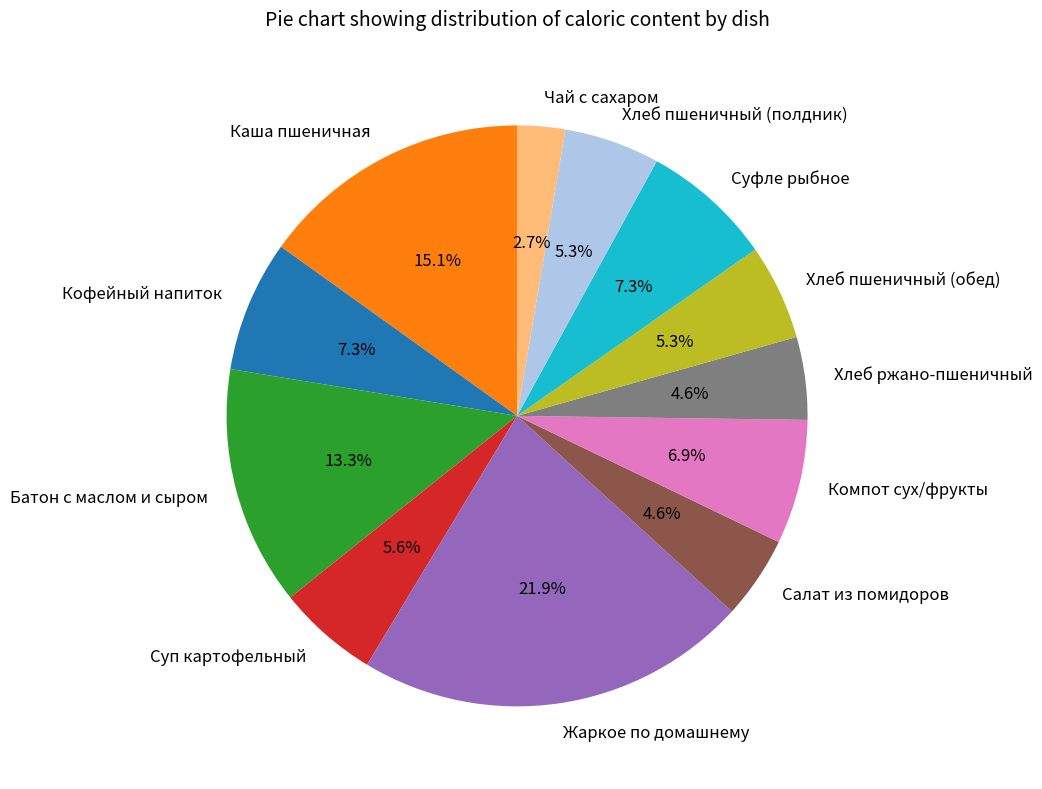

True or false: Суфле рыбное accounts for 17% of the total.

False